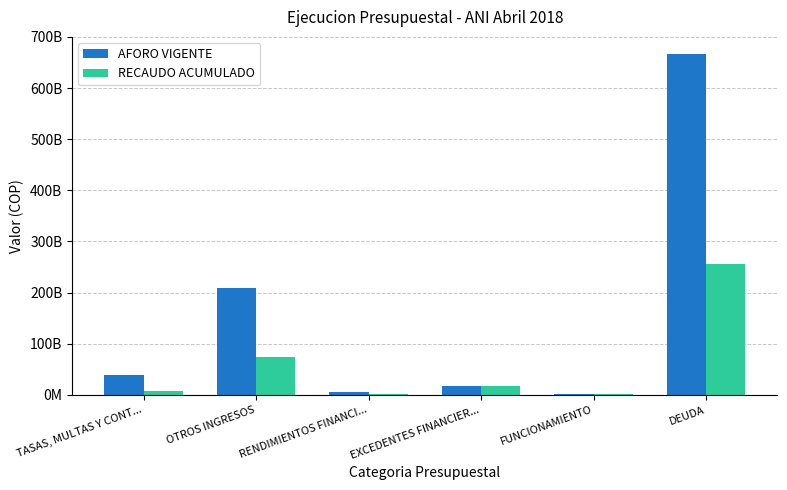

What is the average value of the AFORO VIGENTE series?

156563391900.8